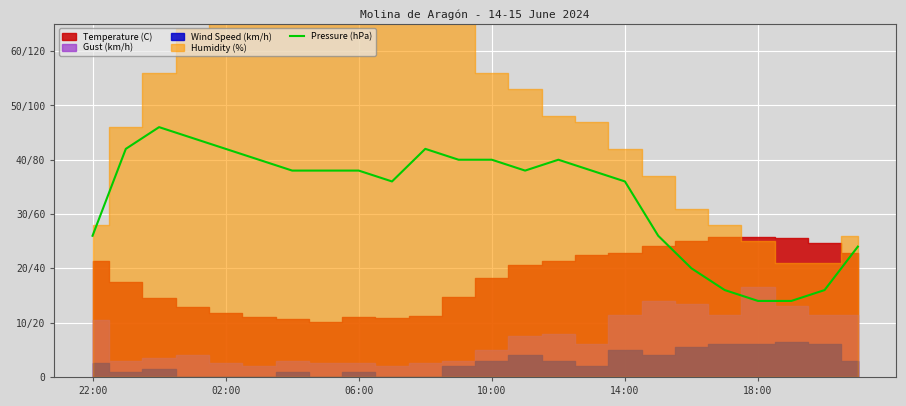

True or false: there are more than 2 points higher than both neighbors.

True